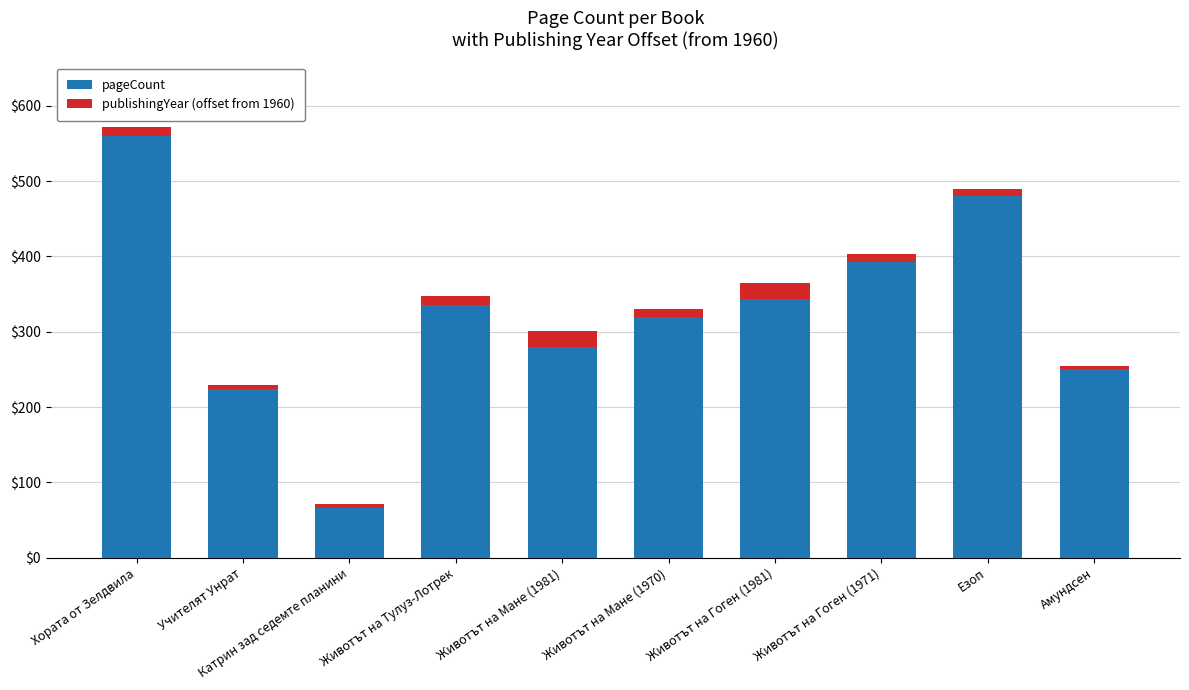

How many data points in pageCount are less than 336?

5